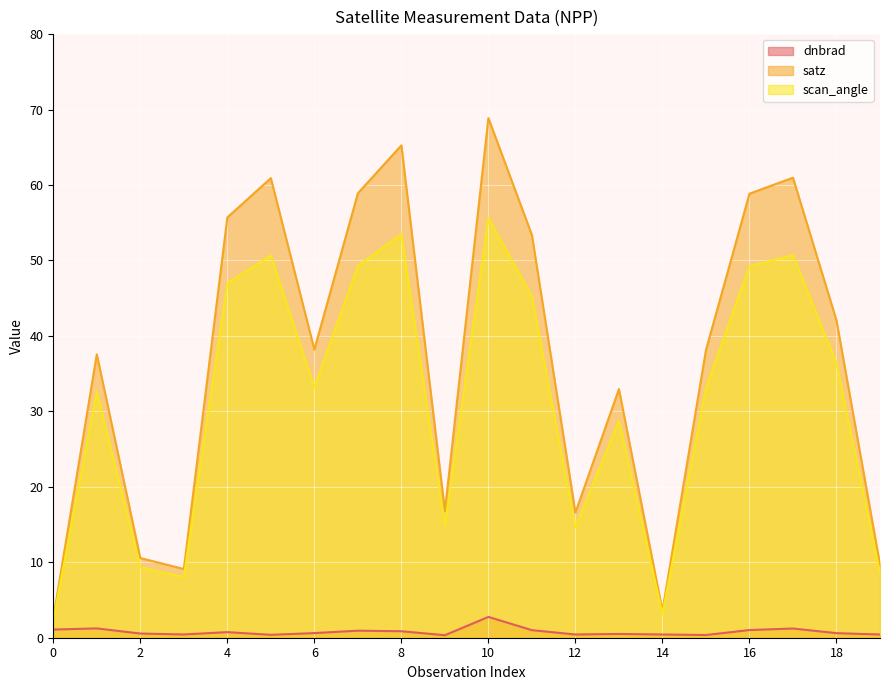

What is the difference between the highest and lowest values at 15?

37.8